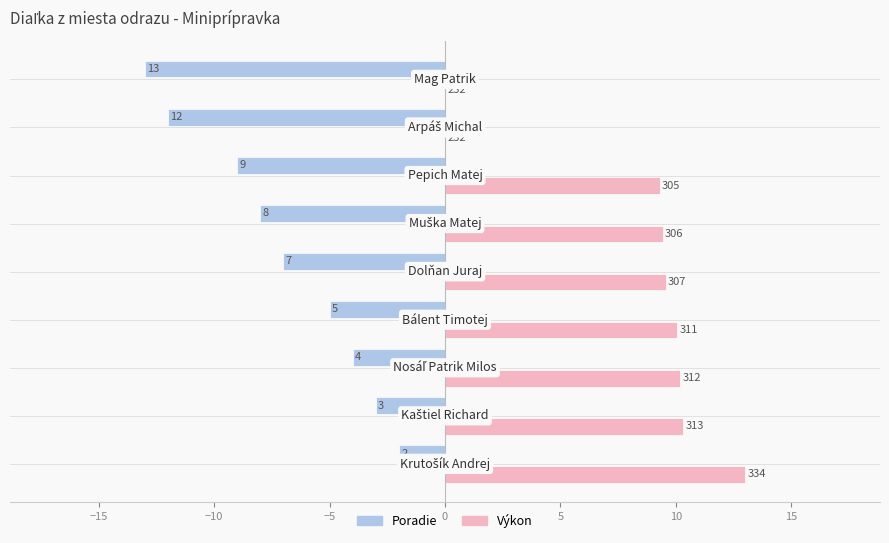

Reading left to right, extract all data points from this chart.

Poradie: -2.0	-3.0	-4.0	-5.0	-7.0	-8.0	-9.0	-12.0	-13.0
Výkon: 13.0	10.3	10.2	10.1	9.6	9.4	9.3	0.0	0.0